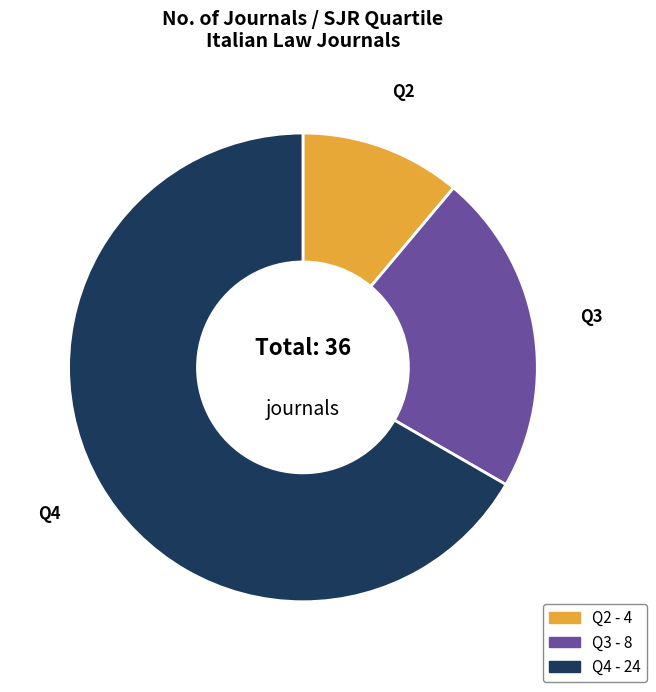

Is there a majority slice in this chart?

Yes